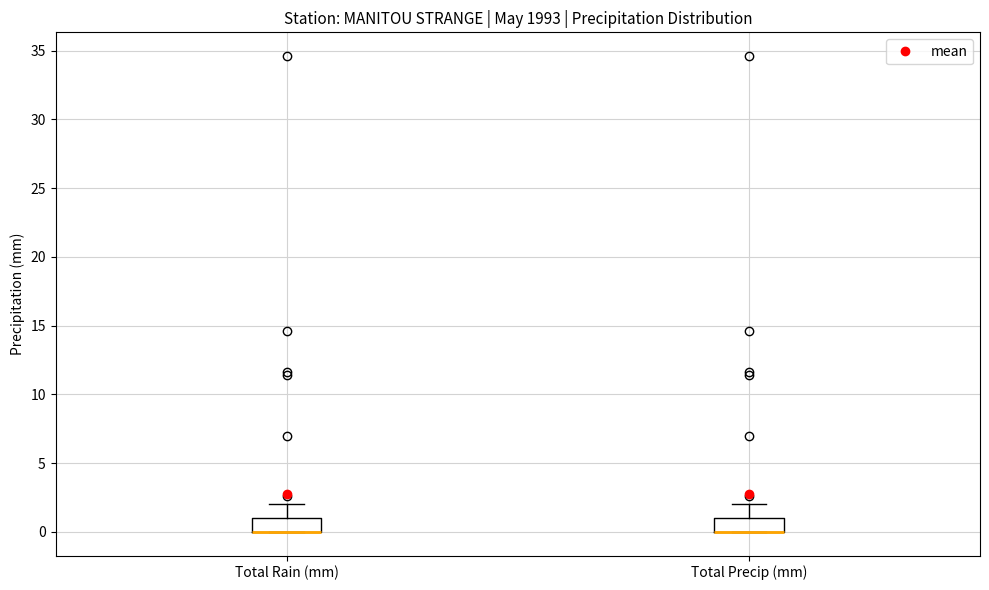

Where is the lower edge of the box for Total Precip (mm) on the y-axis? The values are not printed on the chart, so give them approximately, as read against the axis.

0